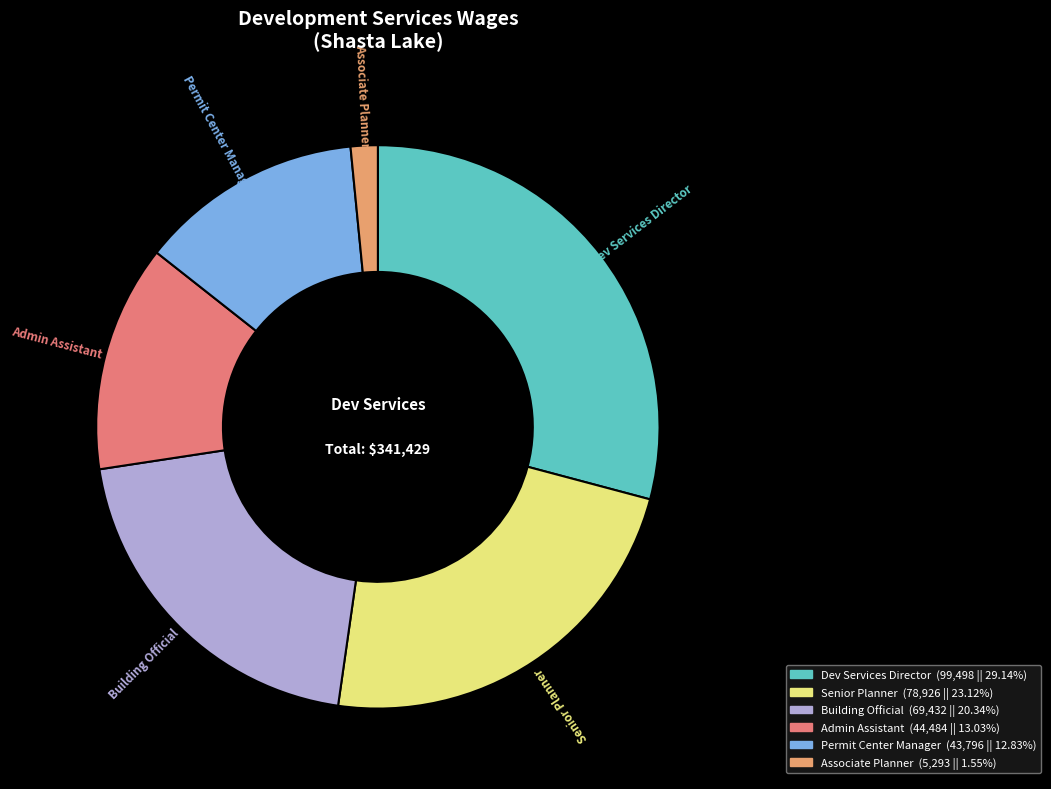

What is the smallest slice in the pie chart?

Associate Planner